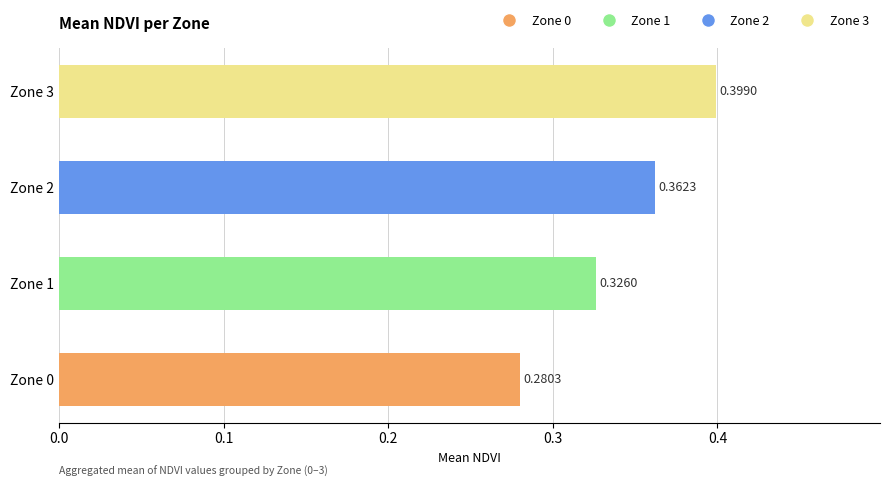

What is the sum of the values at Zone 2 and Zone 0?

0.6